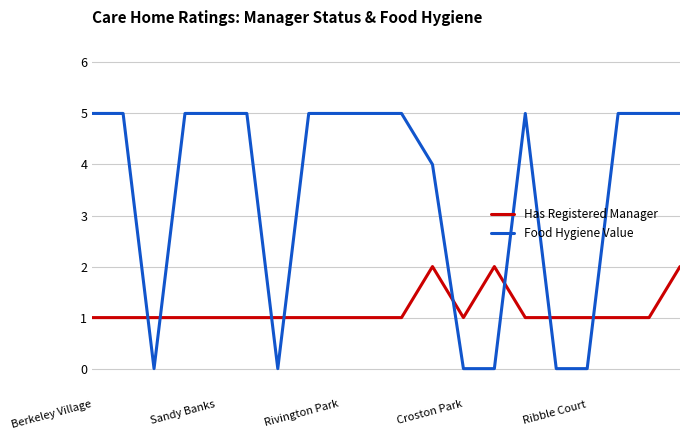

Rank the series by their average value, from highest to lowest.

Food Hygiene Value, Has Registered Manager